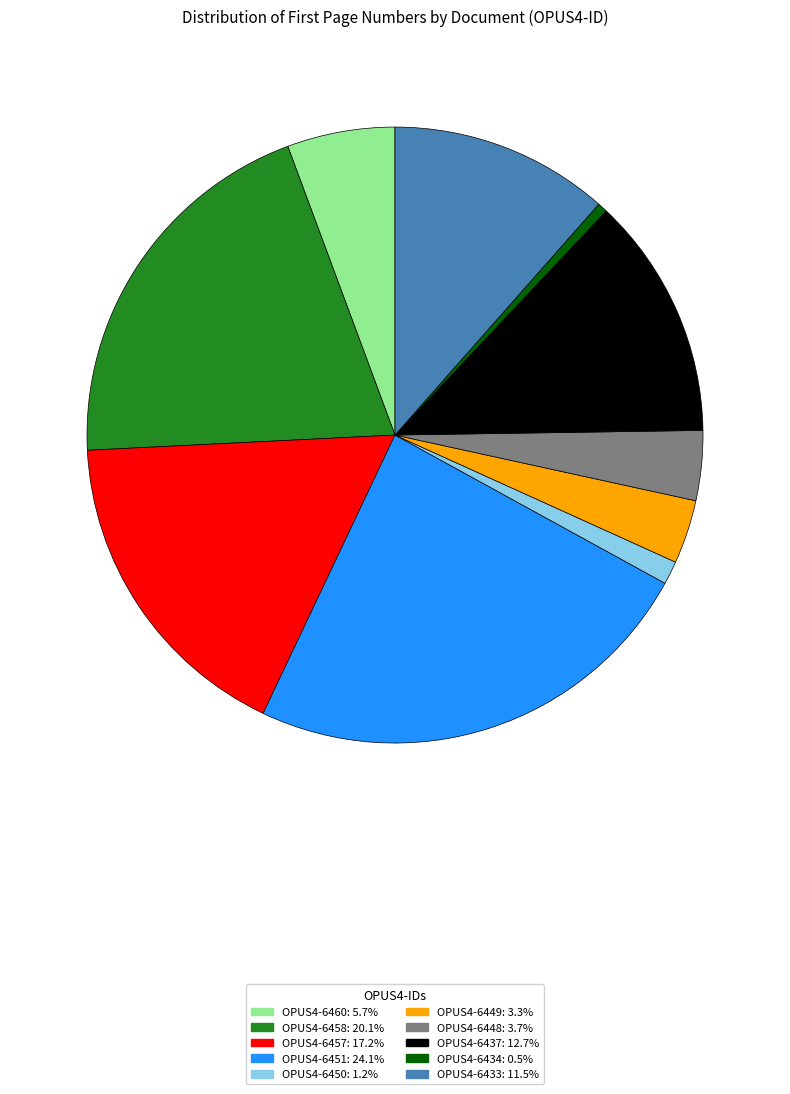

Which has a higher value, OPUS4-6434 or OPUS4-6457?

OPUS4-6457